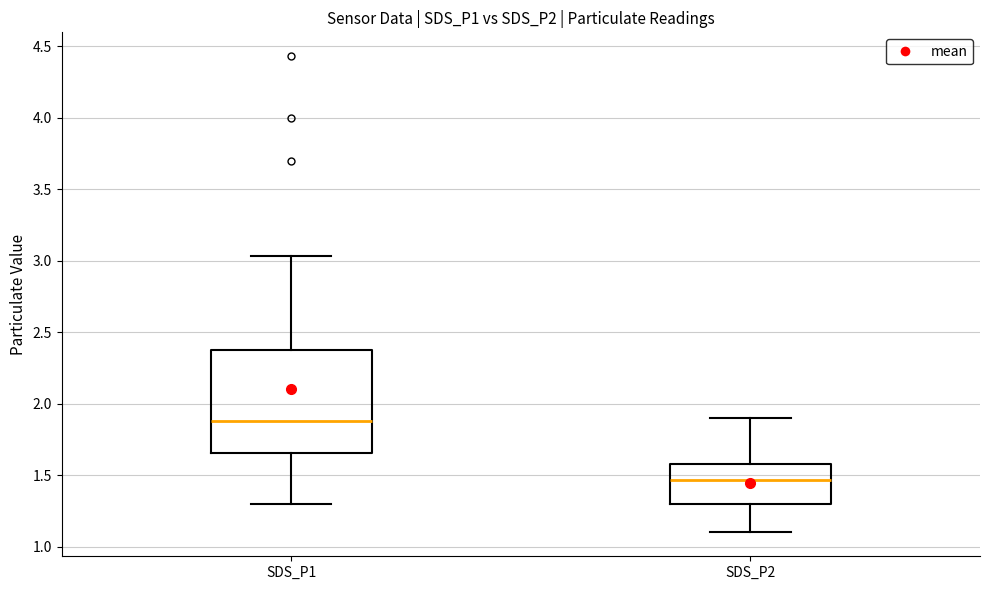

Where is the upper edge of the box for SDS_P2 on the y-axis? The values are not printed on the chart, so give them approximately, as read against the axis.

1.60